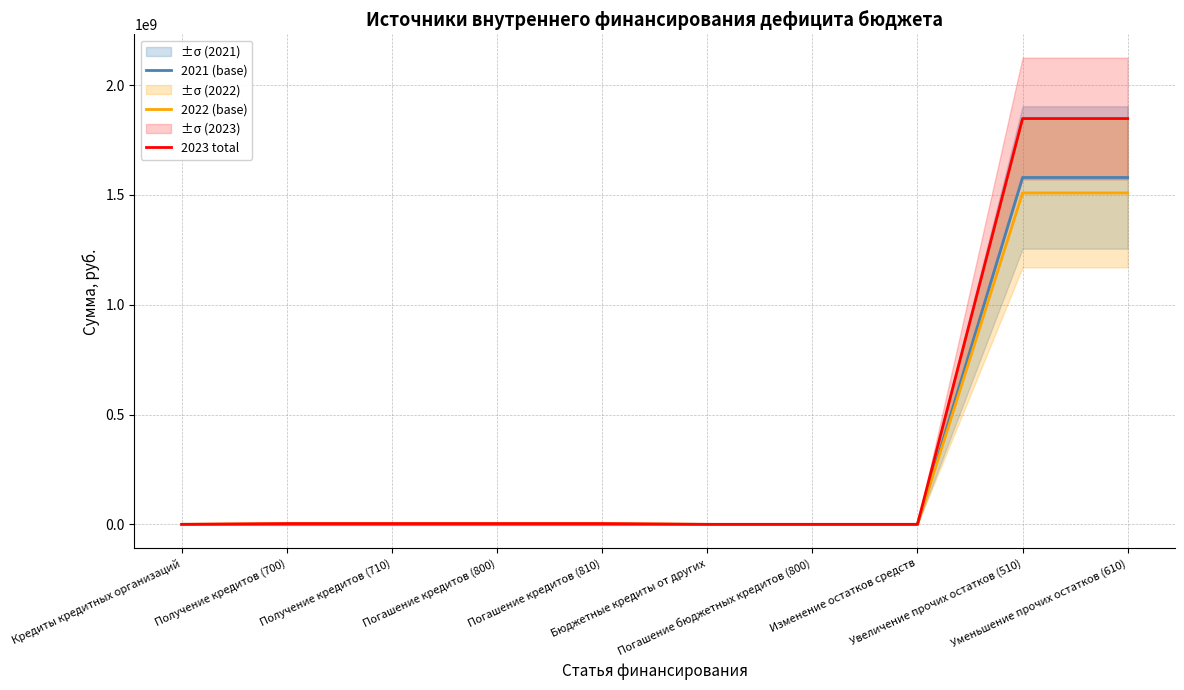

What is the difference between the 2022 (base) values at Погашение бюджетных кредитов (800) and Получение кредитов (710)?

3500000